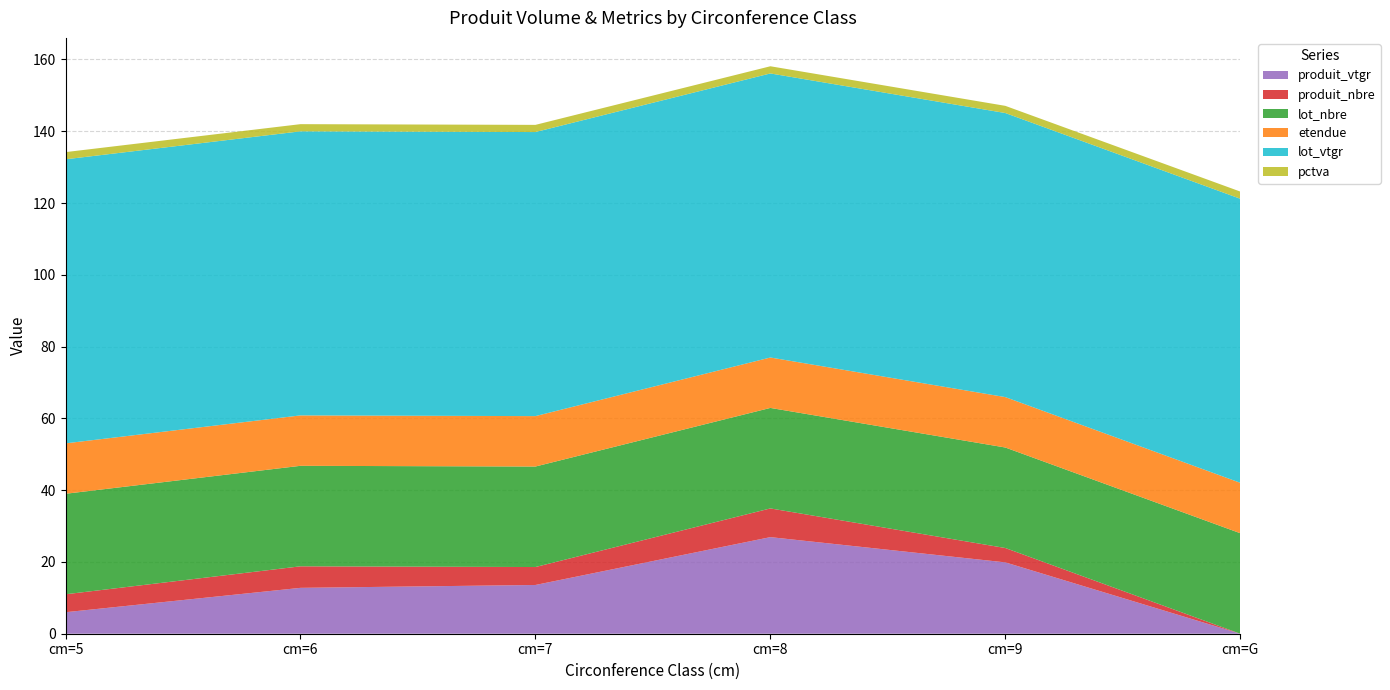

Reading left to right, transcribe all the data shown in this chart.

produit_vtgr: 6.0	12.8	13.6	26.9	19.9	0.0
produit_nbre: 5.0	6.0	5.0	8.0	4.0	0.0
lot_nbre: 28.0	28.0	28.0	28.0	28.0	28.0
etendue: 14.0	14.0	14.0	14.0	14.0	14.0
lot_vtgr: 79.1	79.1	79.1	79.1	79.1	79.1
pctva: 2.0	2.0	2.0	2.0	2.0	2.0